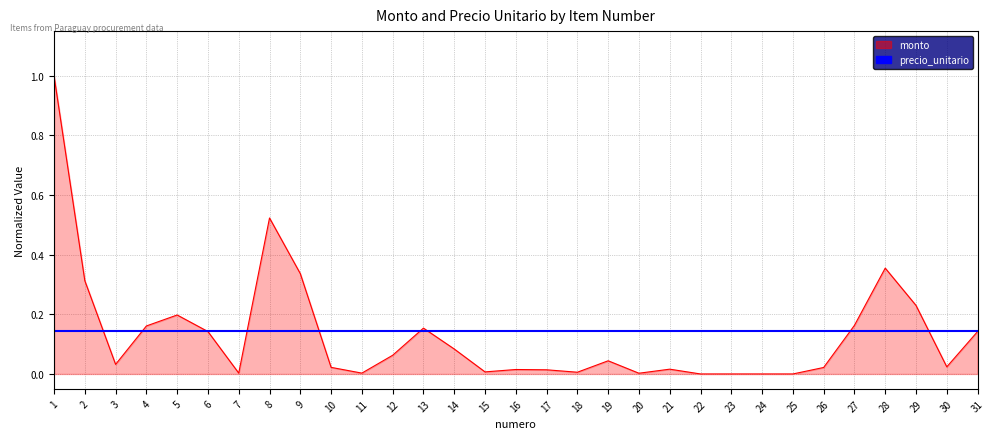

The value at 1 is 1.6. True or false?

False